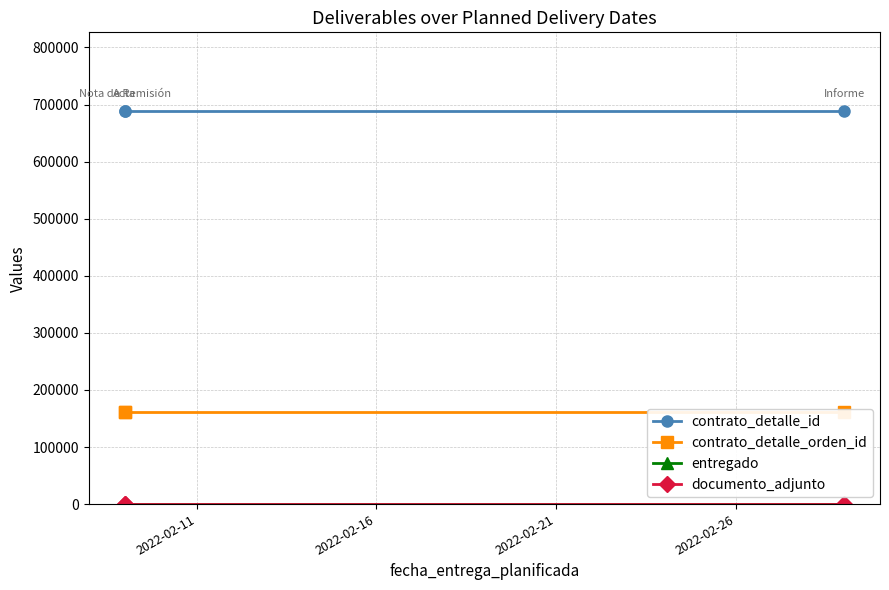

How many lines are shown in the chart?

4